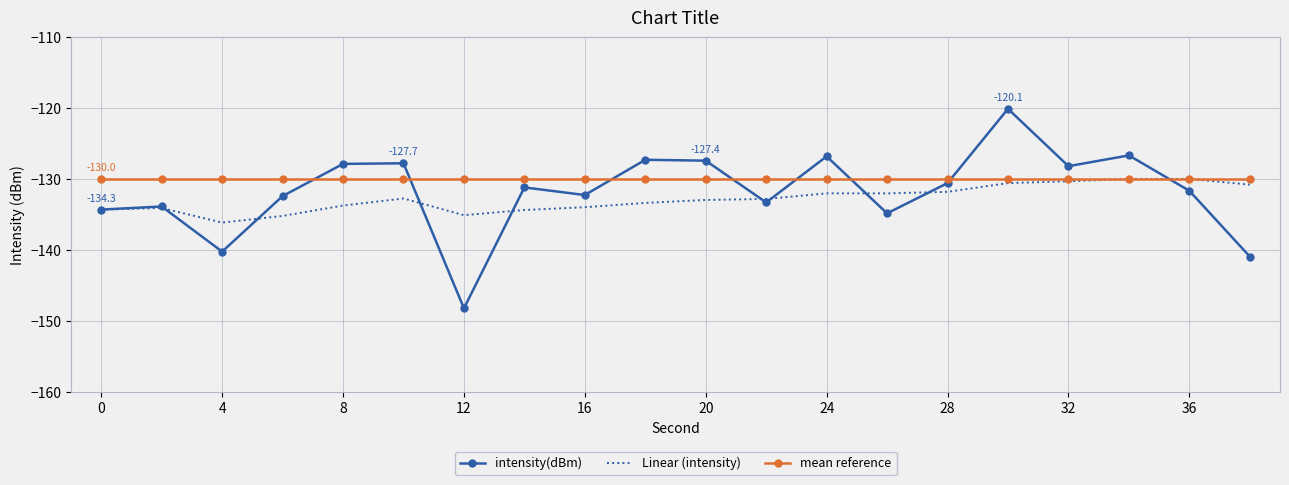

What is the highest value of the intensity(dBm) series?

-120.1